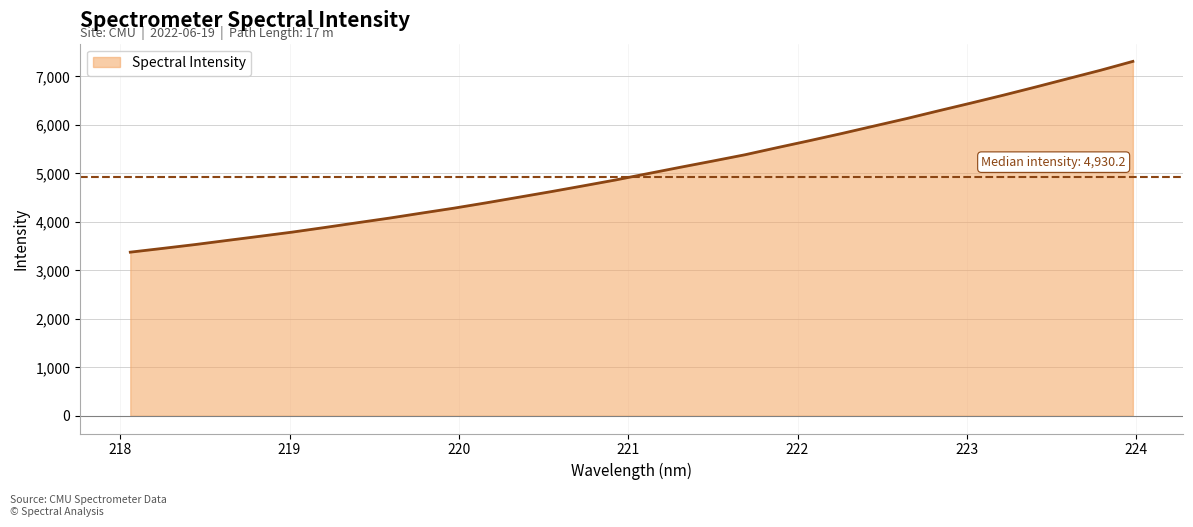

What is the smallest value displayed?

3374.8